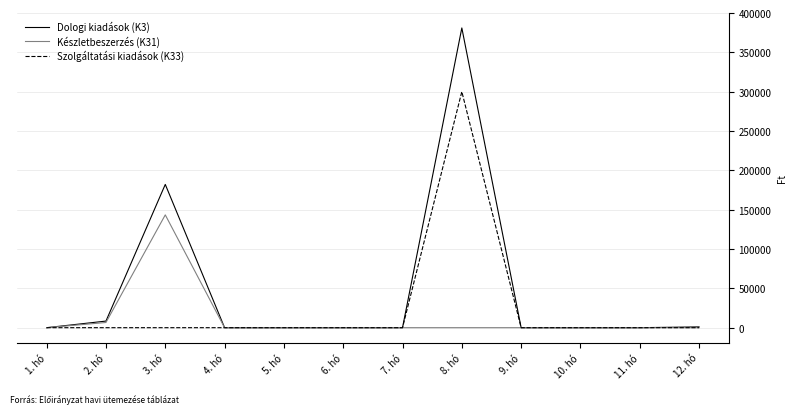

True or false: Dologi kiadások (K3) has a value of -131590 at 5. hó.

False